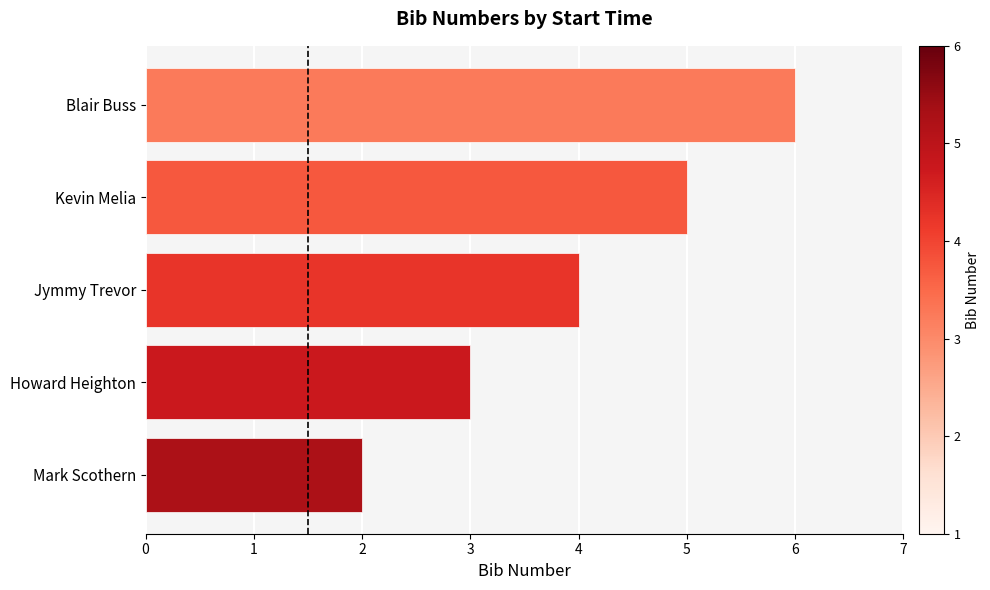

Read the value at Howard Heighton.

3